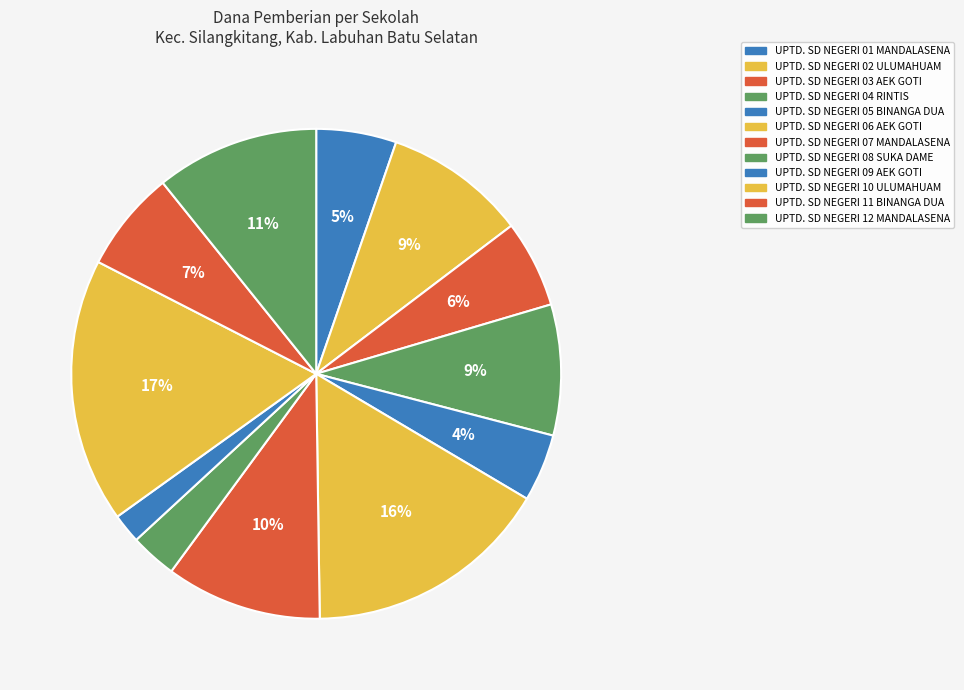

Is UPTD. SD NEGERI 11 BINANGA DUA the majority of the pie?

No